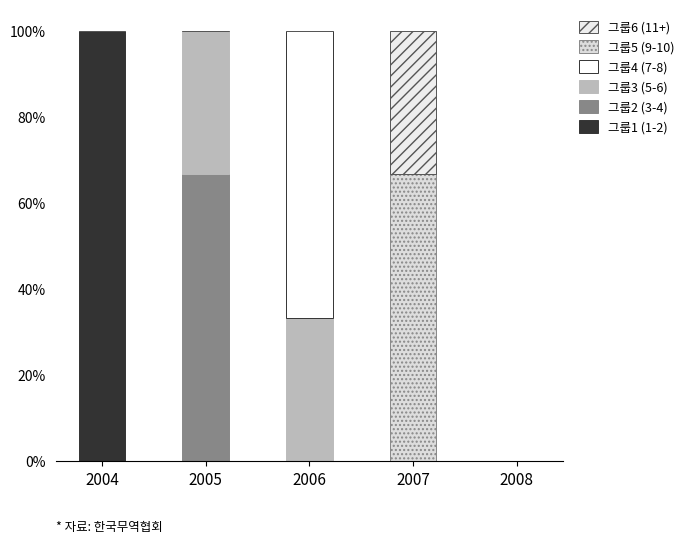

Are the bars grouped side by side (vs. stacked)?

No